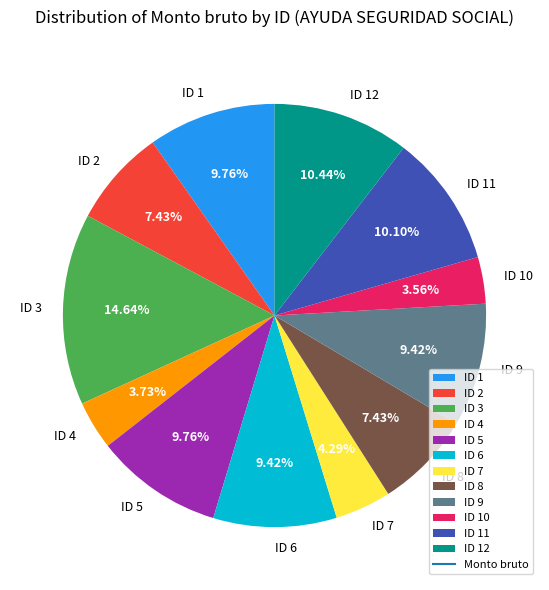

To the nearest percent, what is the difference between the largest and smallest slice percentages?

11%